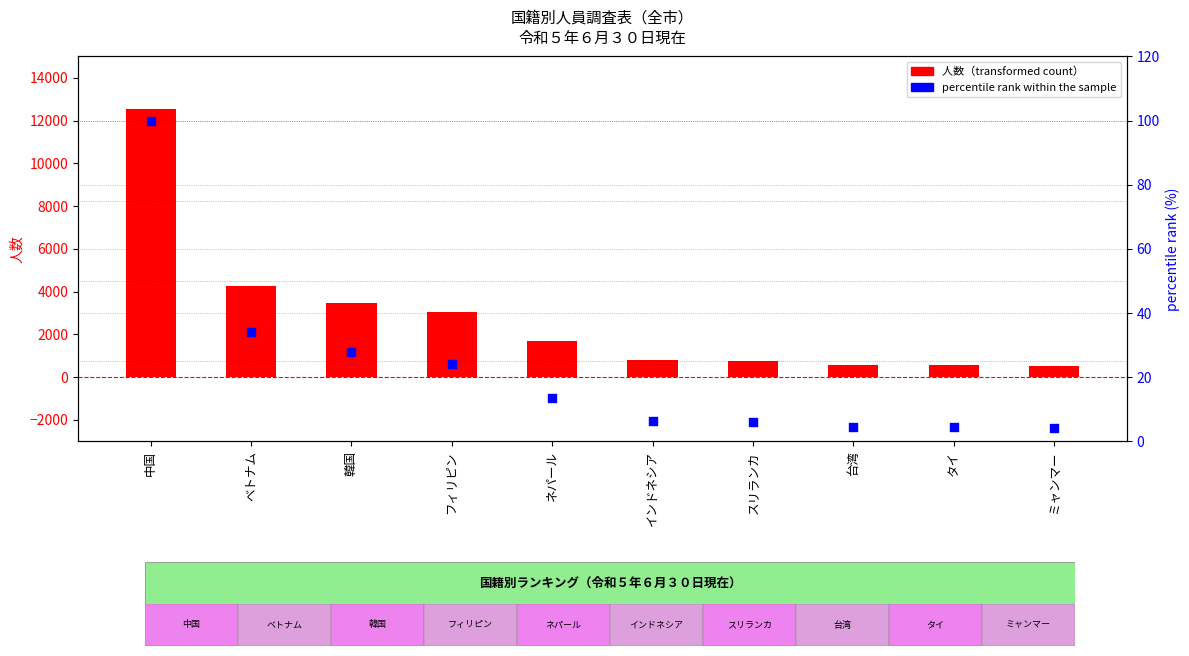

Which series has the largest total across all categories?

人数（transformed count）